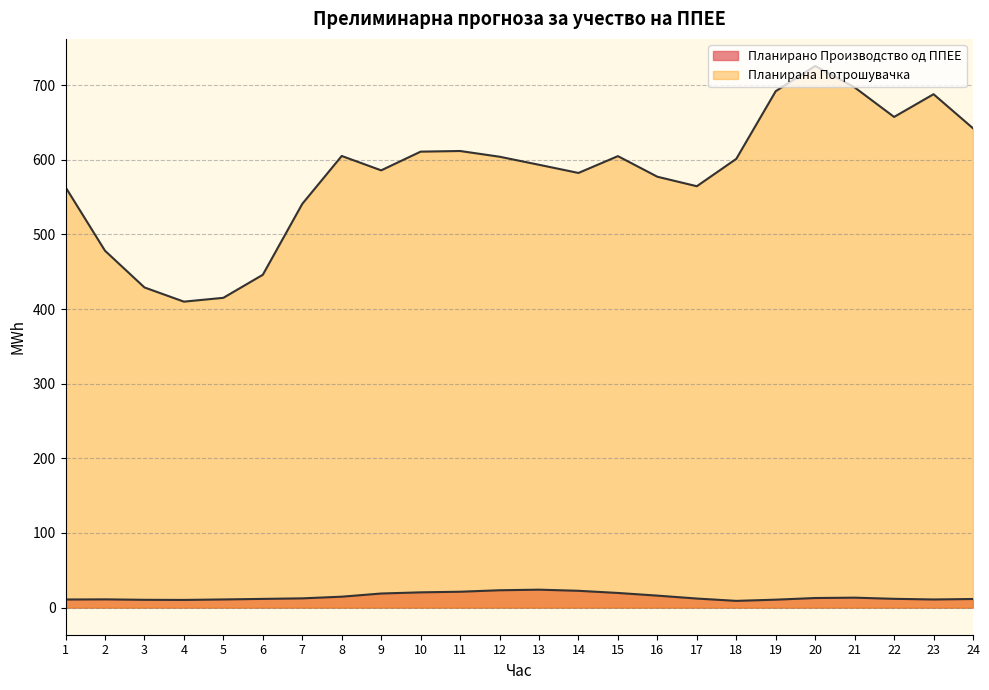

True or false: Планирана Потрошувачка and Планирано Производство од ППЕЕ cross at least once.

False